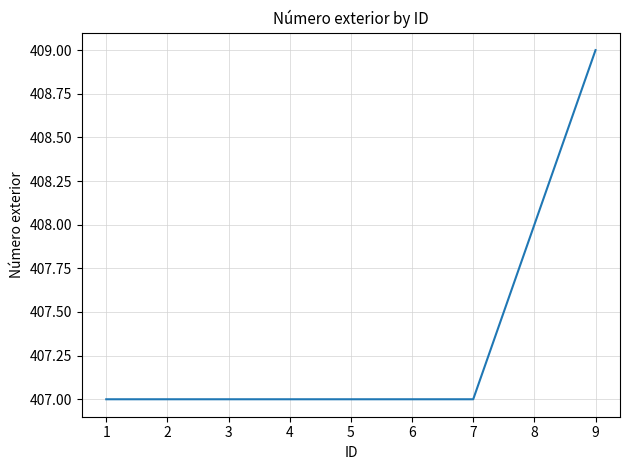

Reading left to right, transcribe all the data shown in this chart.

407	407	407	407	407	407	407	408	409